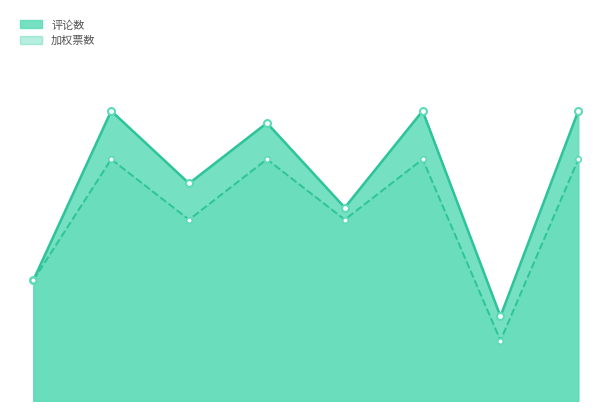

What is the label of the 5th point from the right?

绝对中立大甲虫